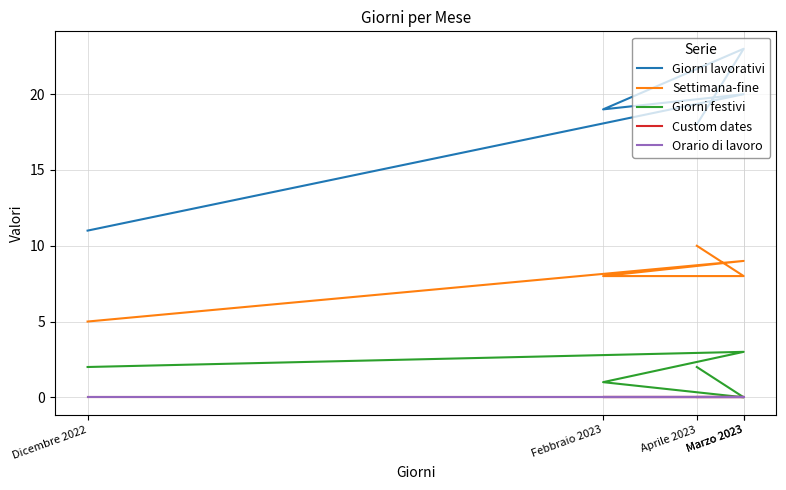

Rank the series at Marzo 2023 from lowest to highest value.

Custom dates, Orario di lavoro, Giorni festivi, Settimana-fine, Giorni lavorativi